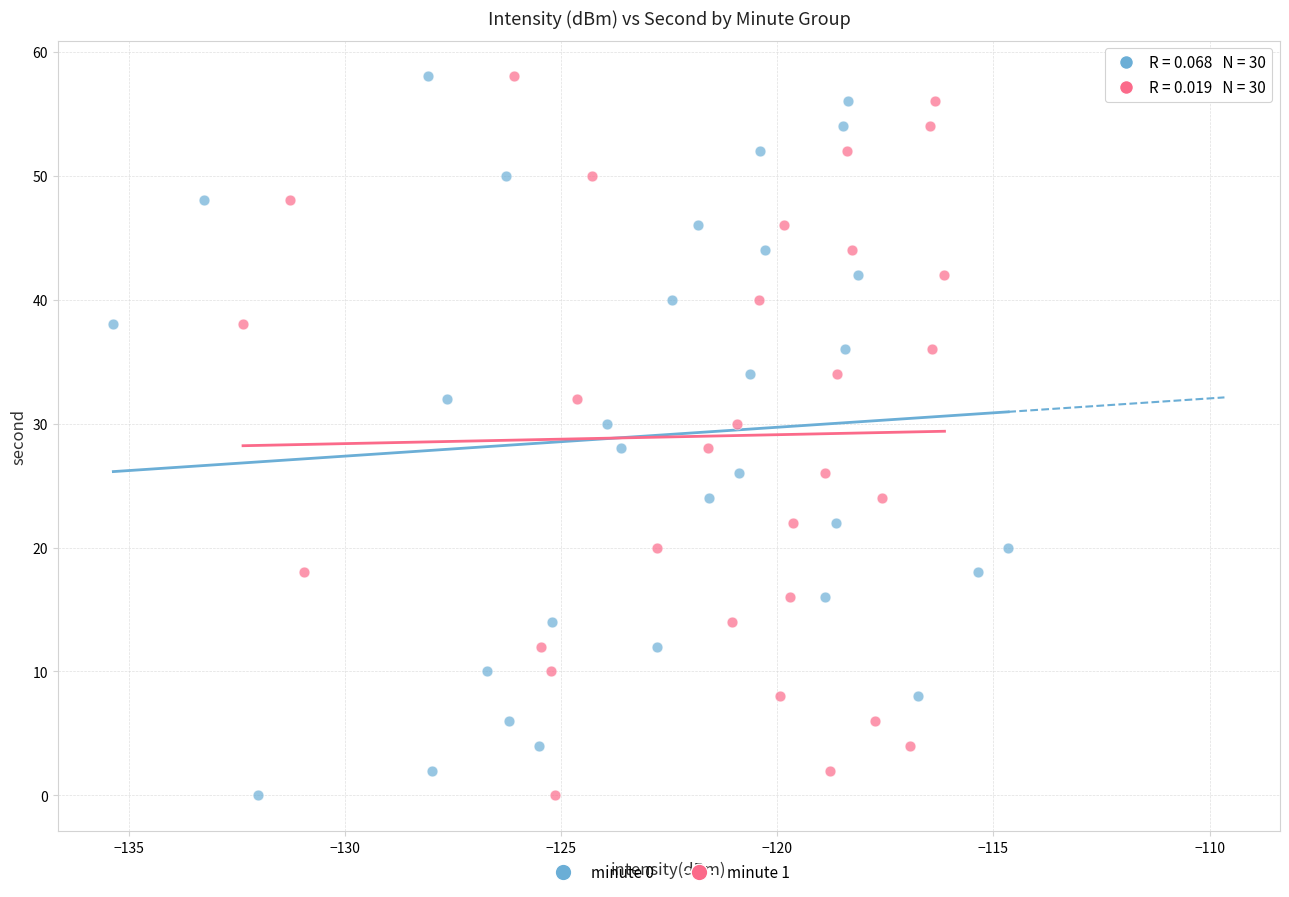

What are all the series names shown in the legend?

minute 0, minute 1